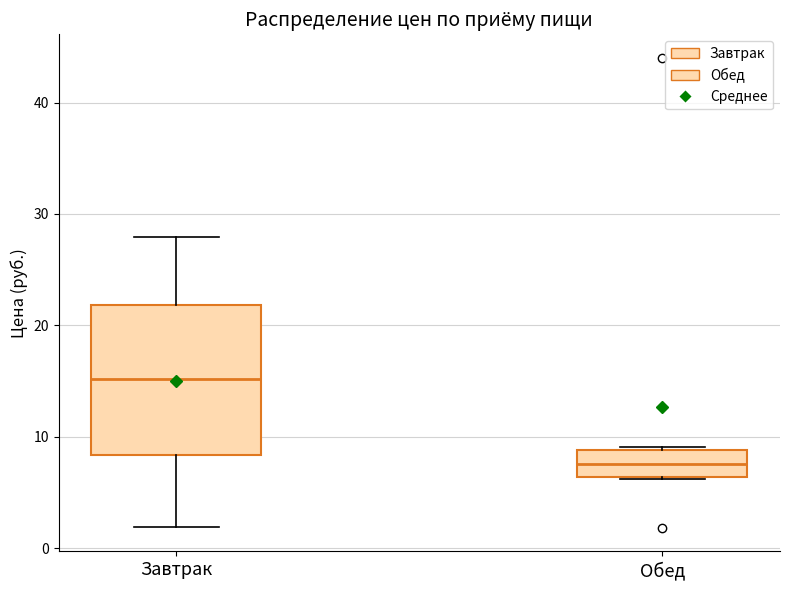

Which box has the lowest median line?

Обед